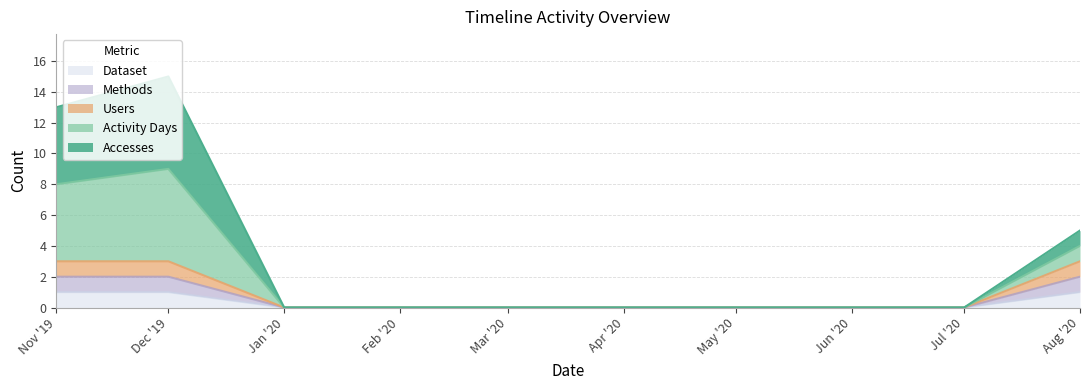

True or false: Accesses and Users cross at least once.

False